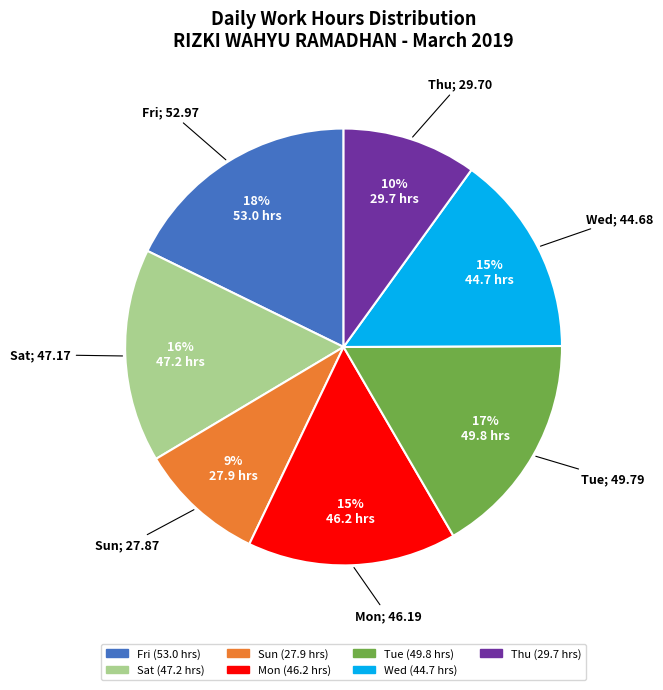

How many segments does this pie chart have?

7